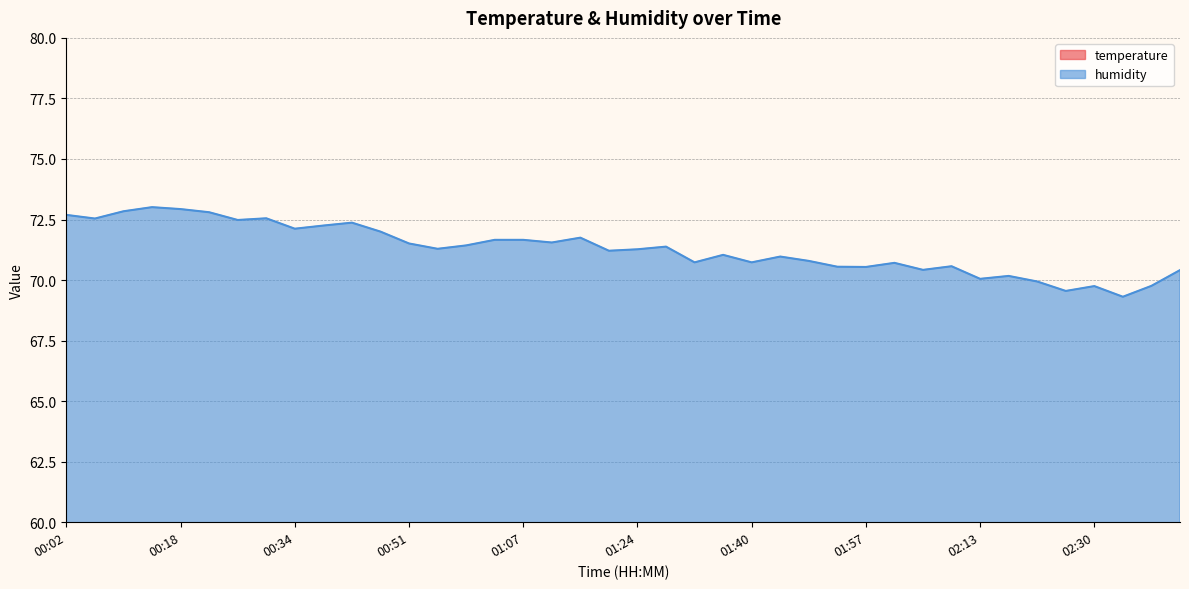

Reading left to right, transcribe all the data shown in this chart.

temperature: 00:02=22.3	00:06=22.4	00:10=22.4	00:14=22.4	00:18=22.3	00:22=22.2	00:26=22.1	00:30=22.1	00:34=22.1	00:38=22.1	00:43=22.1	00:47=22.1	00:51=22.0	00:55=22.0	00:59=21.9	01:03=21.9	01:07=21.9	01:11=21.8	01:15=21.8	01:19=21.8	01:24=21.8	01:28=21.8	01:32=21.7	01:36=21.7	01:40=21.7	01:44=21.6	01:49=21.7	01:53=21.7	01:57=21.7	02:01=21.7	02:05=21.7	02:09=21.7	02:13=21.6	02:17=21.6	02:22=21.6	02:26=21.5	02:30=21.5	02:34=21.5	02:38=21.5	02:42=21.5
humidity: 00:02=72.7	00:06=72.5	00:10=72.8	00:14=73.0	00:18=72.9	00:22=72.8	00:26=72.5	00:30=72.5	00:34=72.1	00:38=72.2	00:43=72.4	00:47=72.0	00:51=71.5	00:55=71.3	00:59=71.4	01:03=71.7	01:07=71.7	01:11=71.5	01:15=71.8	01:19=71.2	01:24=71.3	01:28=71.4	01:32=70.7	01:36=71.0	01:40=70.7	01:44=71.0	01:49=70.8	01:53=70.5	01:57=70.5	02:01=70.7	02:05=70.4	02:09=70.6	02:13=70.0	02:17=70.2	02:22=69.9	02:26=69.5	02:30=69.8	02:34=69.3	02:38=69.8	02:42=70.4